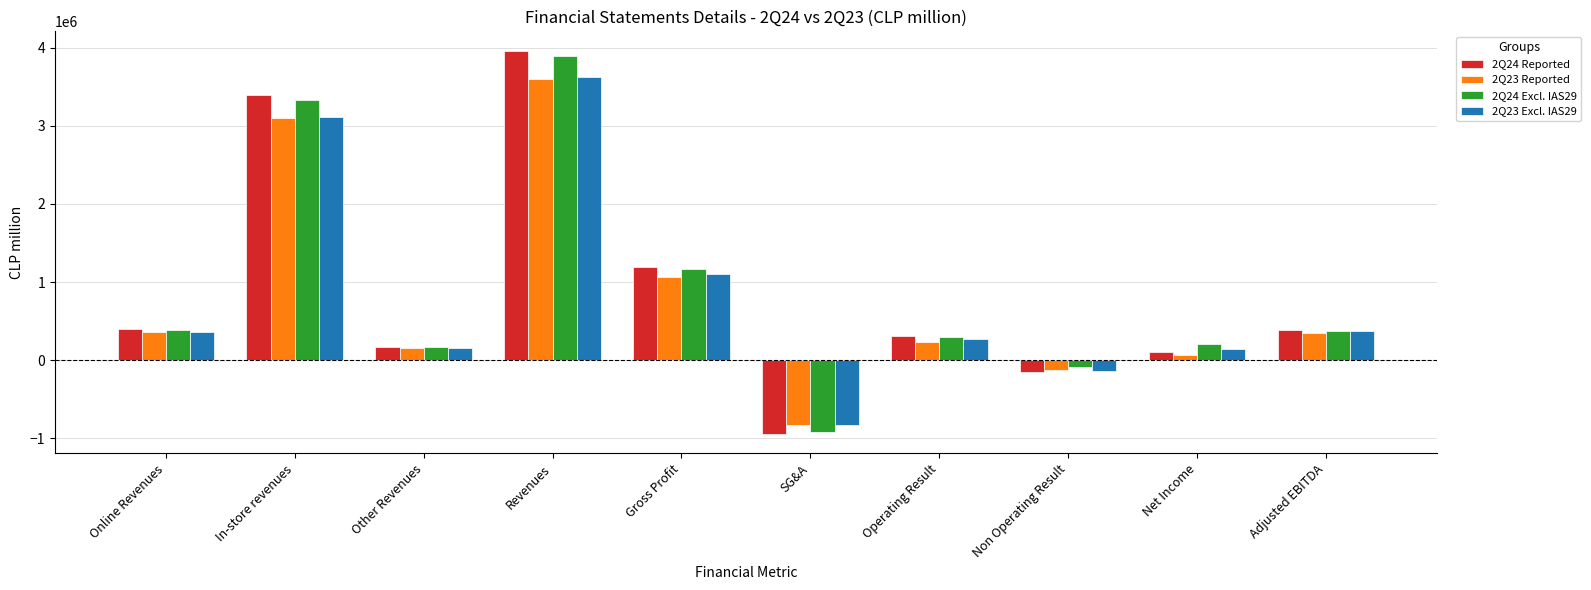

Between Online Revenues and Gross Profit, which series saw the biggest shift?

2Q24 Reported